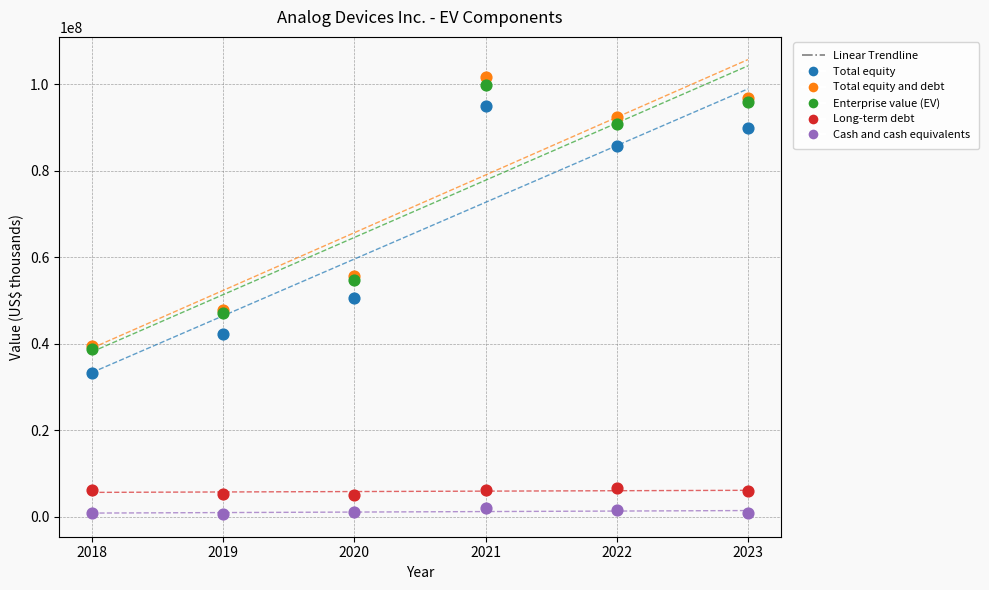

Which series has the largest Y range (max minus min)?

Total equity and debt